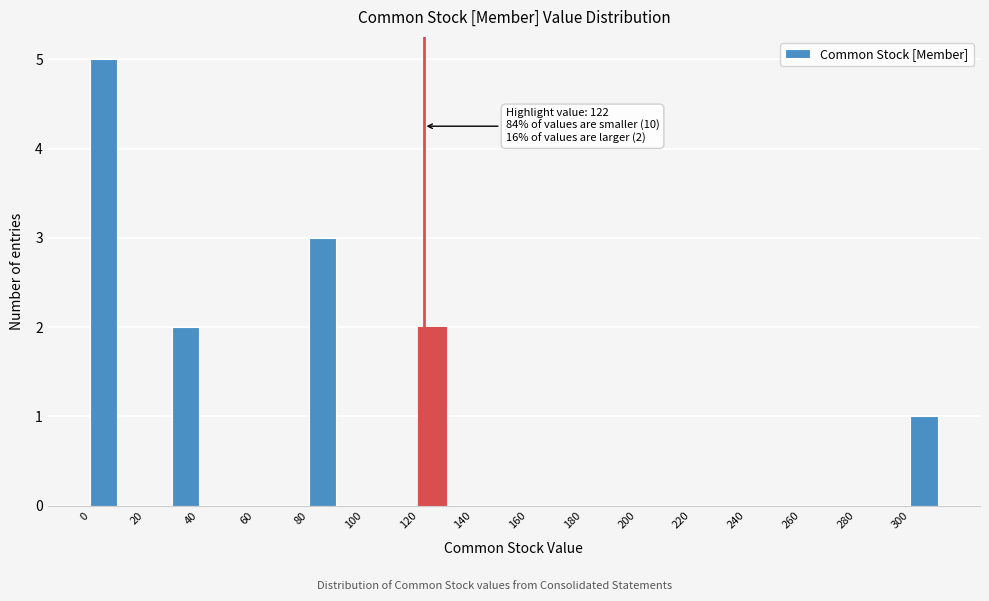

Which range on the x-axis has the tallest bar?

0 to 10